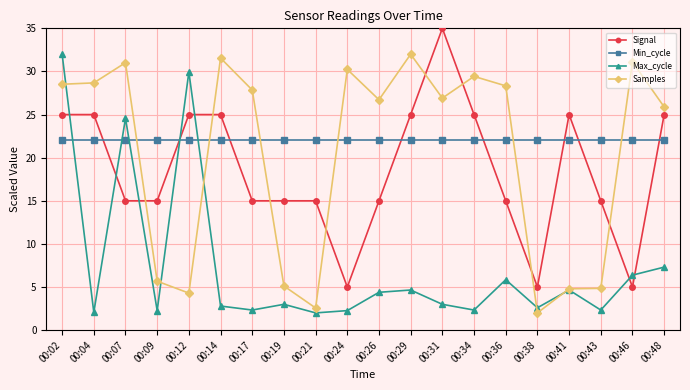

What is the spread (max minus min) of values at 00:46?

26.1